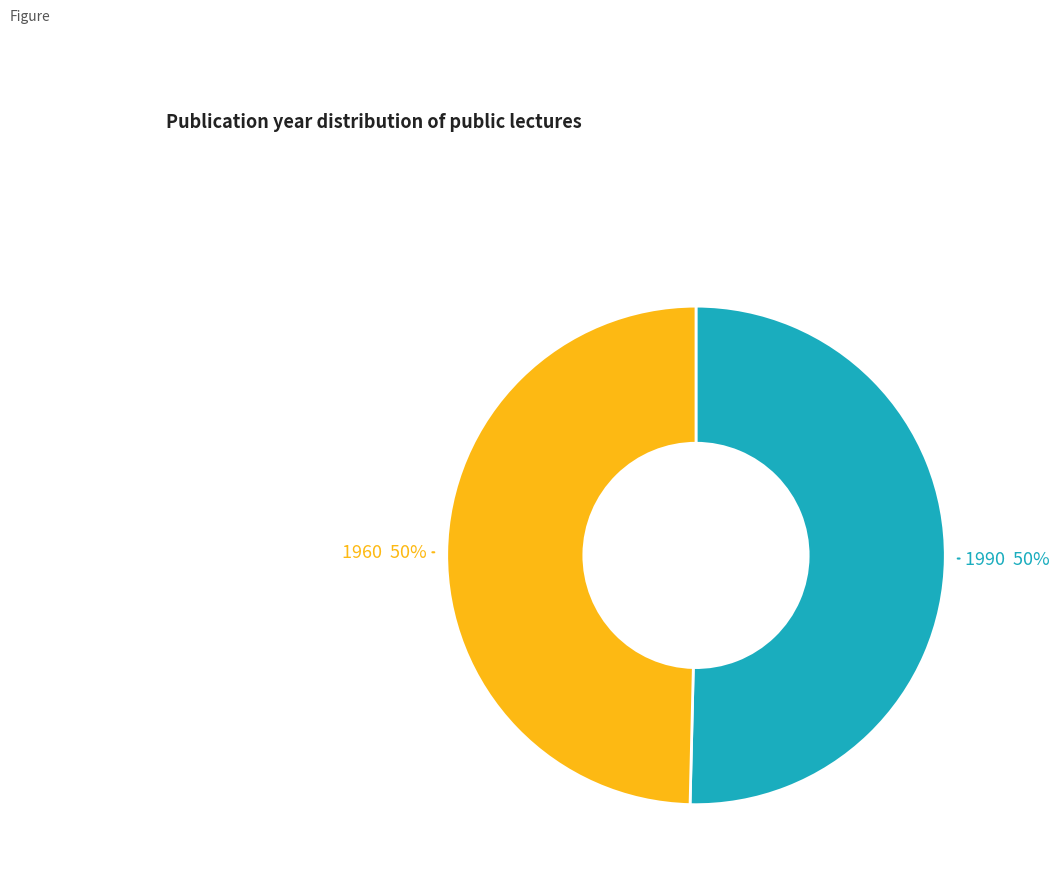

To the nearest percent, what is the average slice percentage?

50%